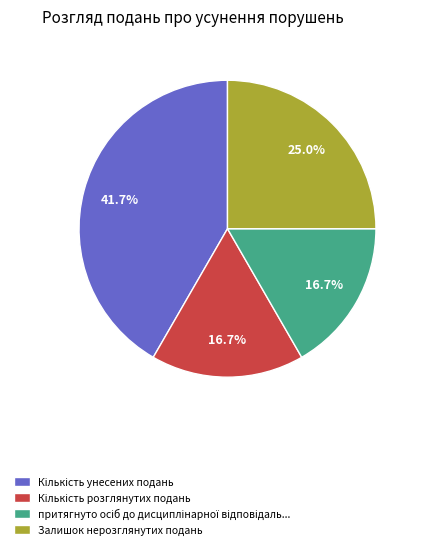

To the nearest percent, what is the average slice percentage?

25%